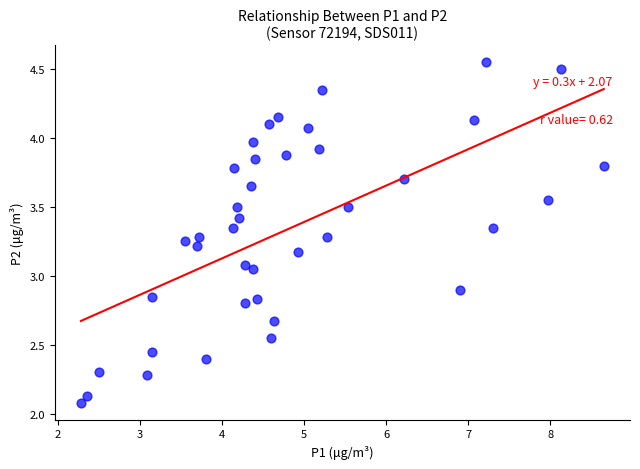

What is the range of X values (max minus min)?

6.4